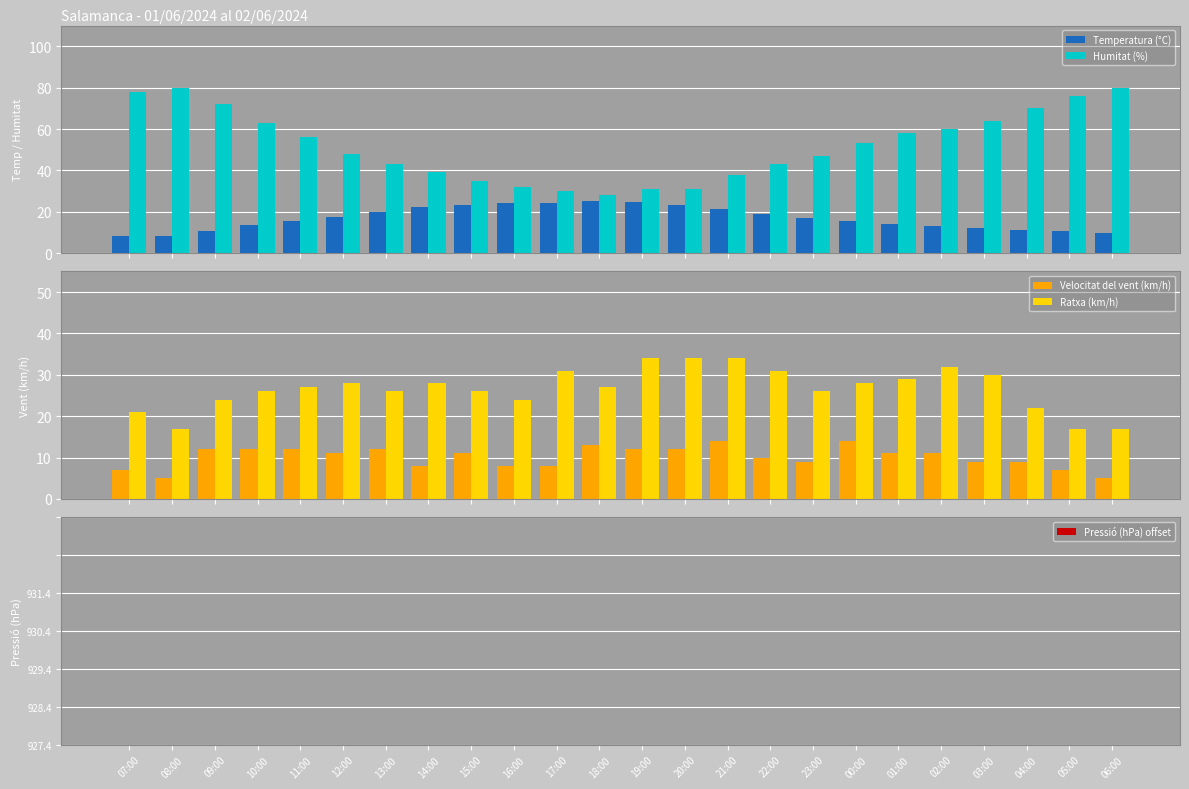

Is it true that Ratxa (km/h) equals 46.2 at 10:00?

False